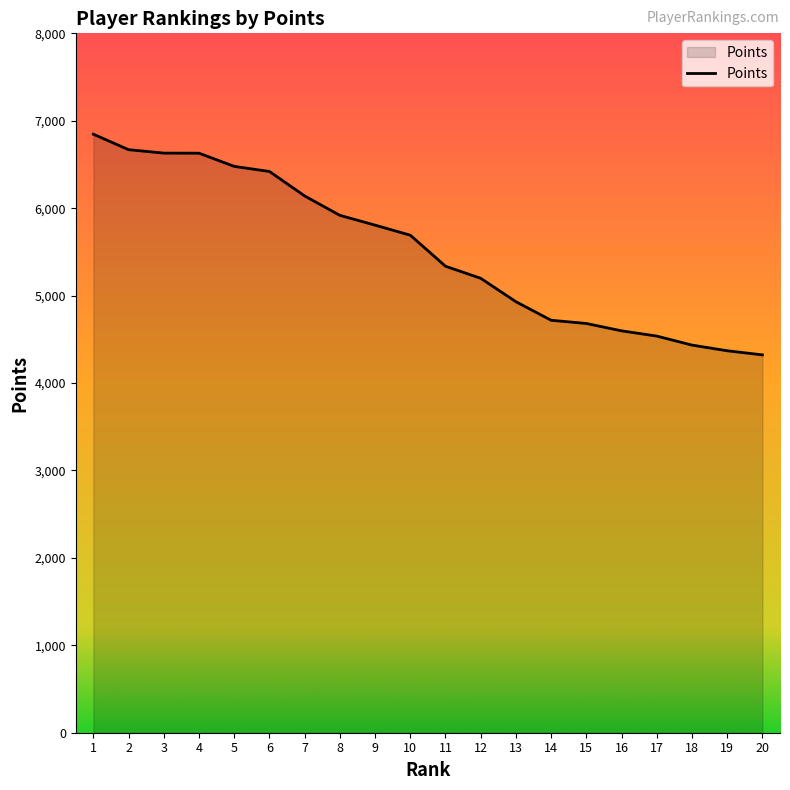

How many series are shown in this chart?

1